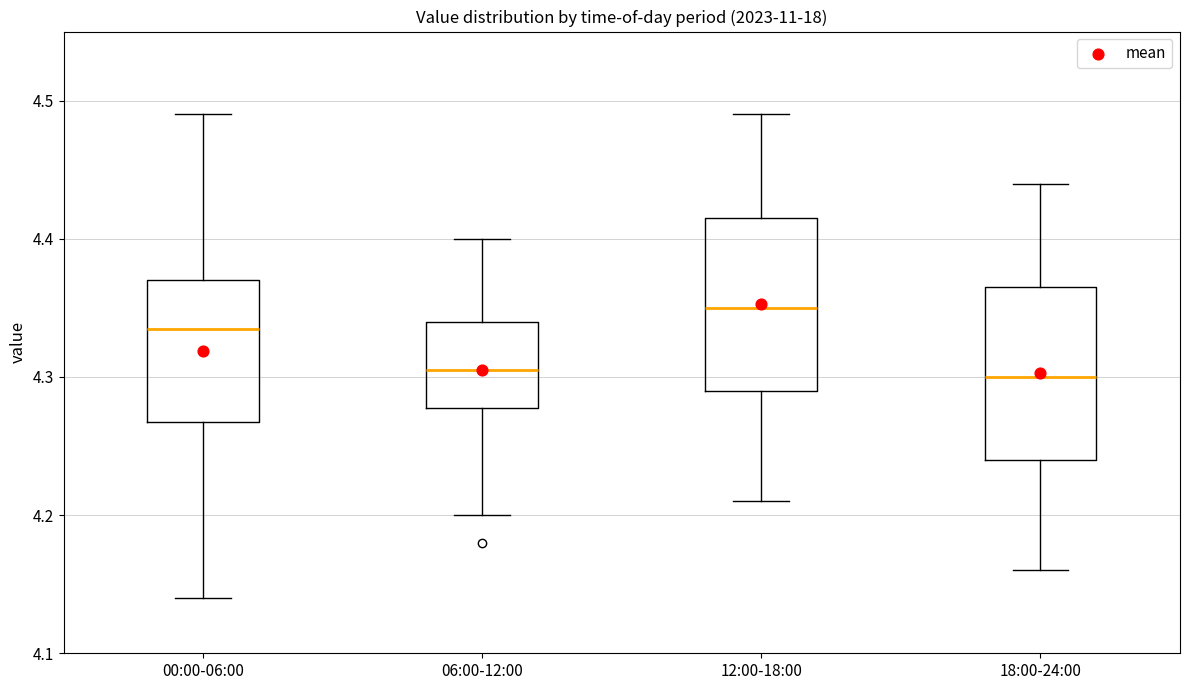

Reading left to right, transcribe this box plot: for each box, give where its median line is, the range the box spans, and where its two whiskers end, as read against the y-axis. The values are not printed on the chart, so give them approximately, as read against the axis.

00:00-06:00: median 4.34, box 4.27 to 4.37, whiskers 4.14 to 4.49
06:00-12:00: median 4.31, box 4.28 to 4.34, whiskers 4.20 to 4.40
12:00-18:00: median 4.35, box 4.29 to 4.42, whiskers 4.21 to 4.49
18:00-24:00: median 4.30, box 4.24 to 4.37, whiskers 4.16 to 4.44